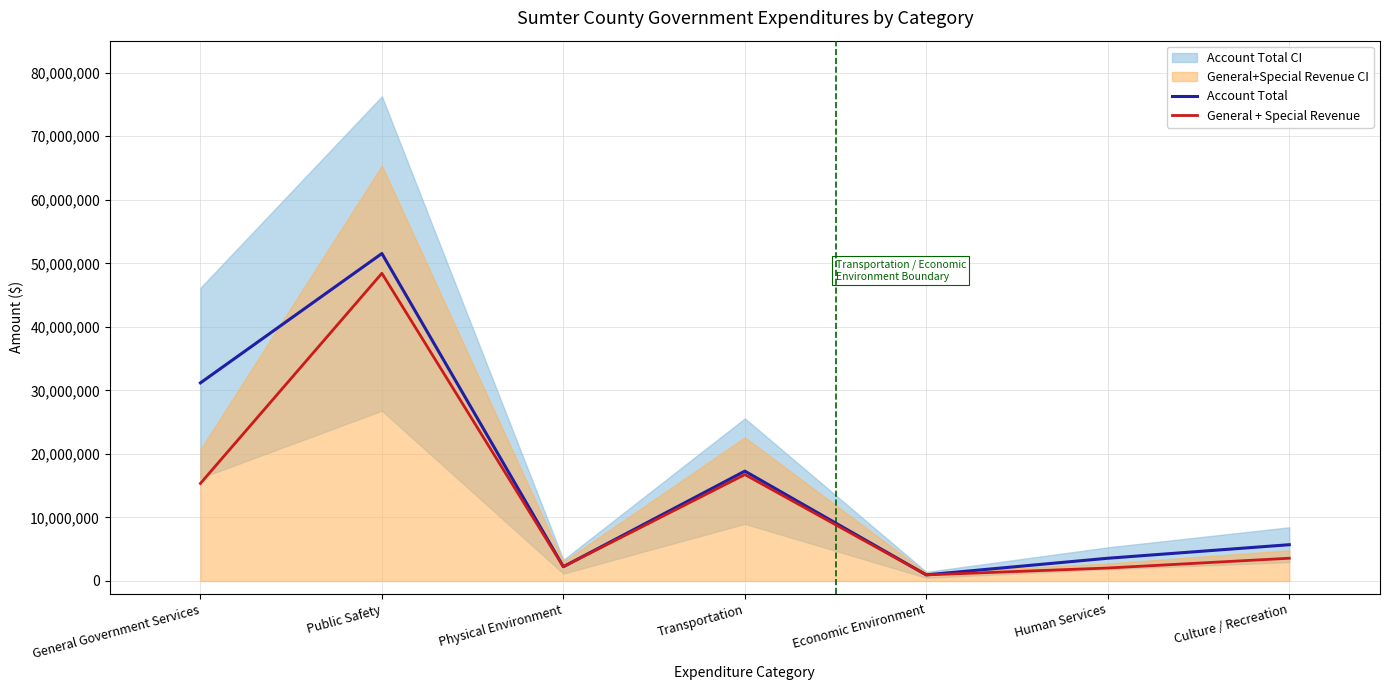

True or false: Account Total and General + Special Revenue cross at least once.

False